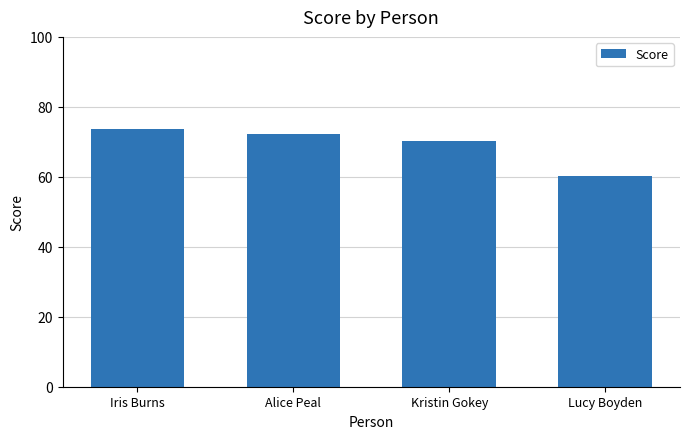

Reading right to left, what are all the values shown in this chart?

60.2	70.3	72.1	73.7